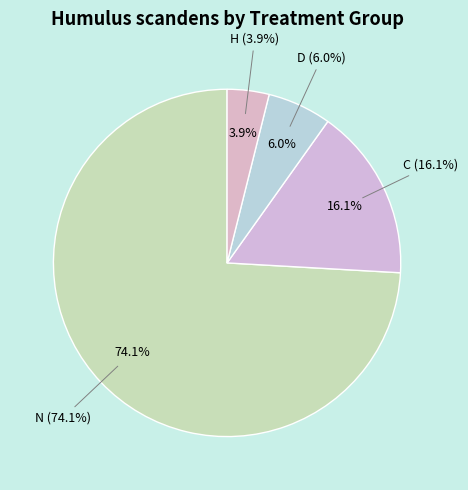

How many segments does this pie chart have?

4